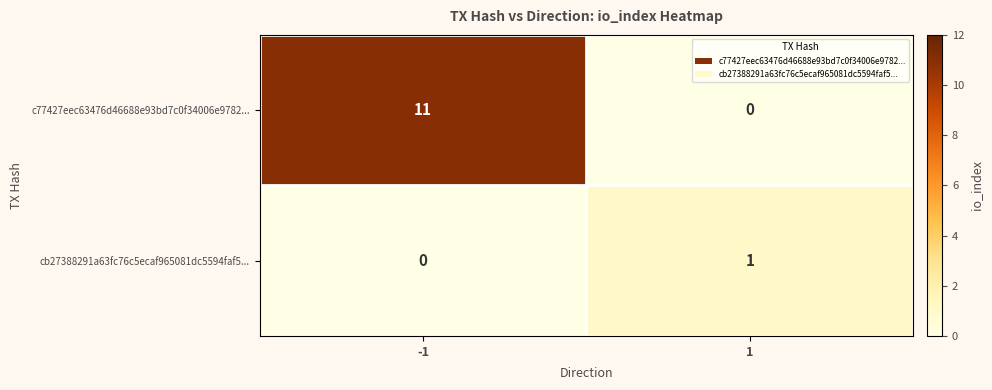

True or false: c77427eec63476d46688e93bd7c0f34006e9782... has a value of 7 at 1.

False